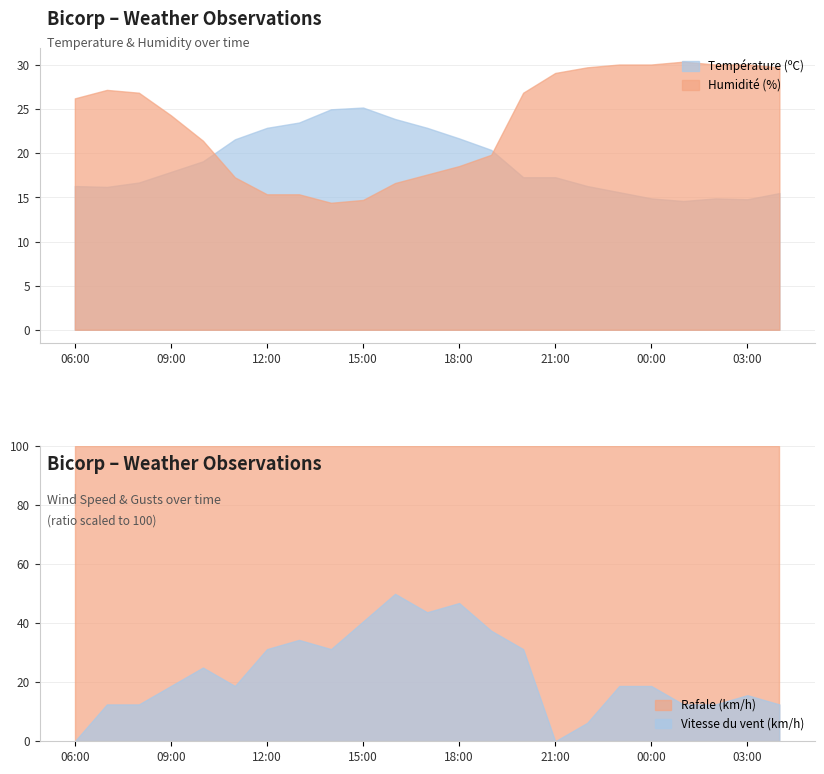

Is it true that Humidité (%) equals 15.4 at 12:00?

True